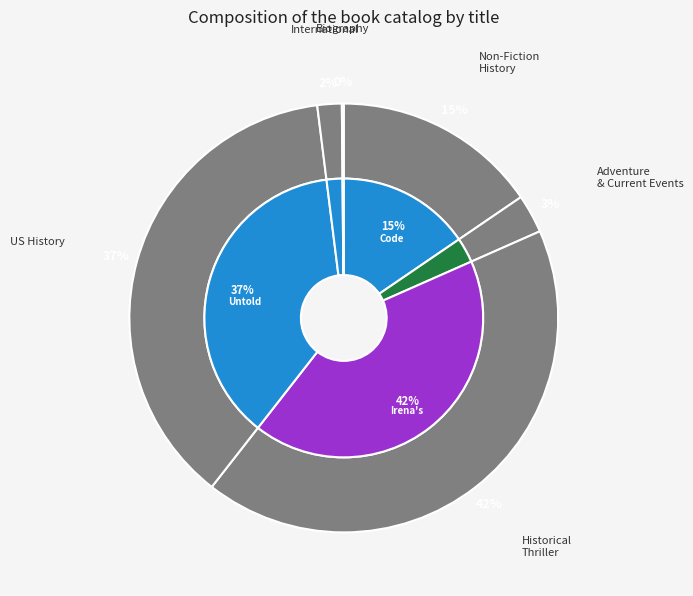

Is it true that Irena's Children is 33% of the pie?

False